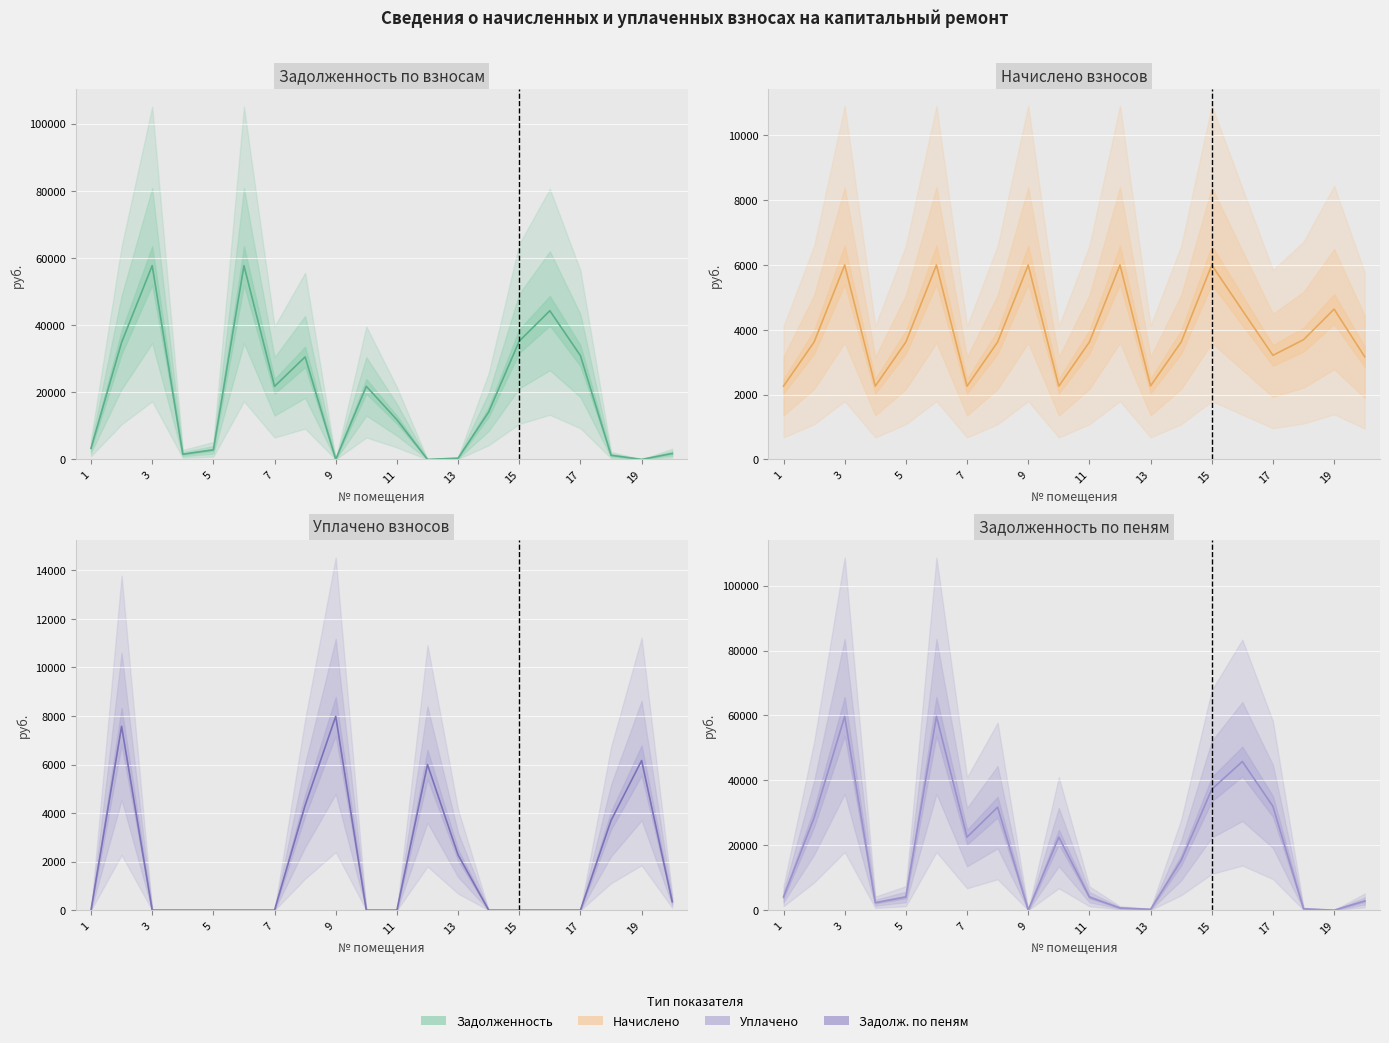

Rank the categories by уплачено value from highest to lowest.

9, 2, 19, 12, 8, 18, 13, 20, 1, 3, 4, 5, 6, 7, 10, 11, 14, 15, 16, 17